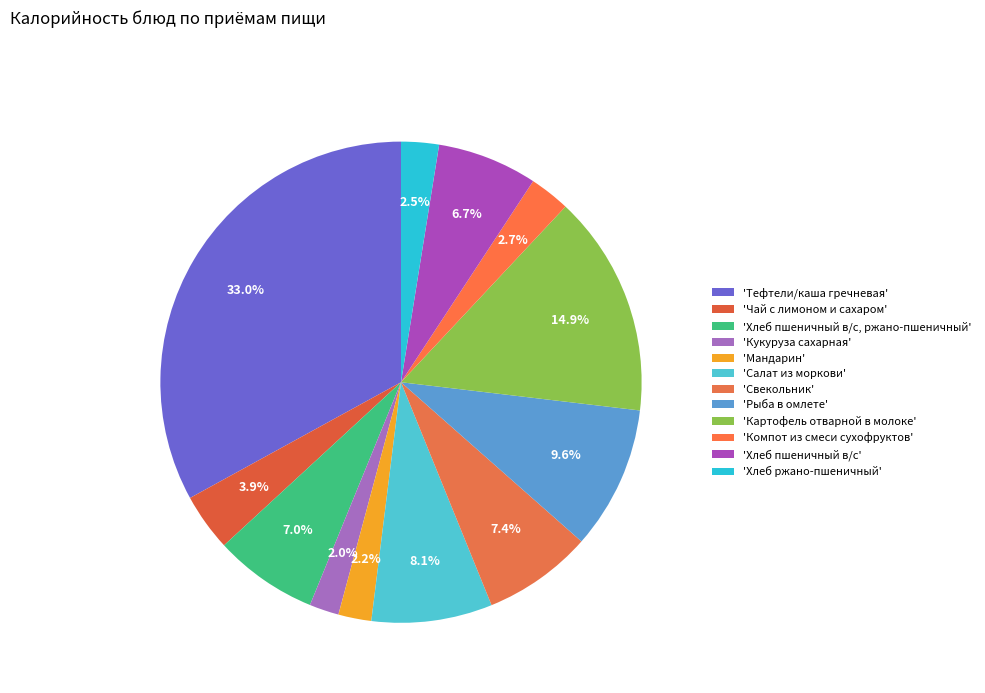

Rank the categories by value from highest to lowest.

Тефтели/каша гречневая, Картофель отварной в молоке, Рыба в омлете, Салат из моркови, Свекольник, Хлеб пшеничный в/с, ржано-пшеничный, Хлеб пшеничный в/с, Чай с лимоном и сахаром, Компот из смеси сухофруктов, Хлеб ржано-пшеничный, Мандарин, Кукуруза сахарная